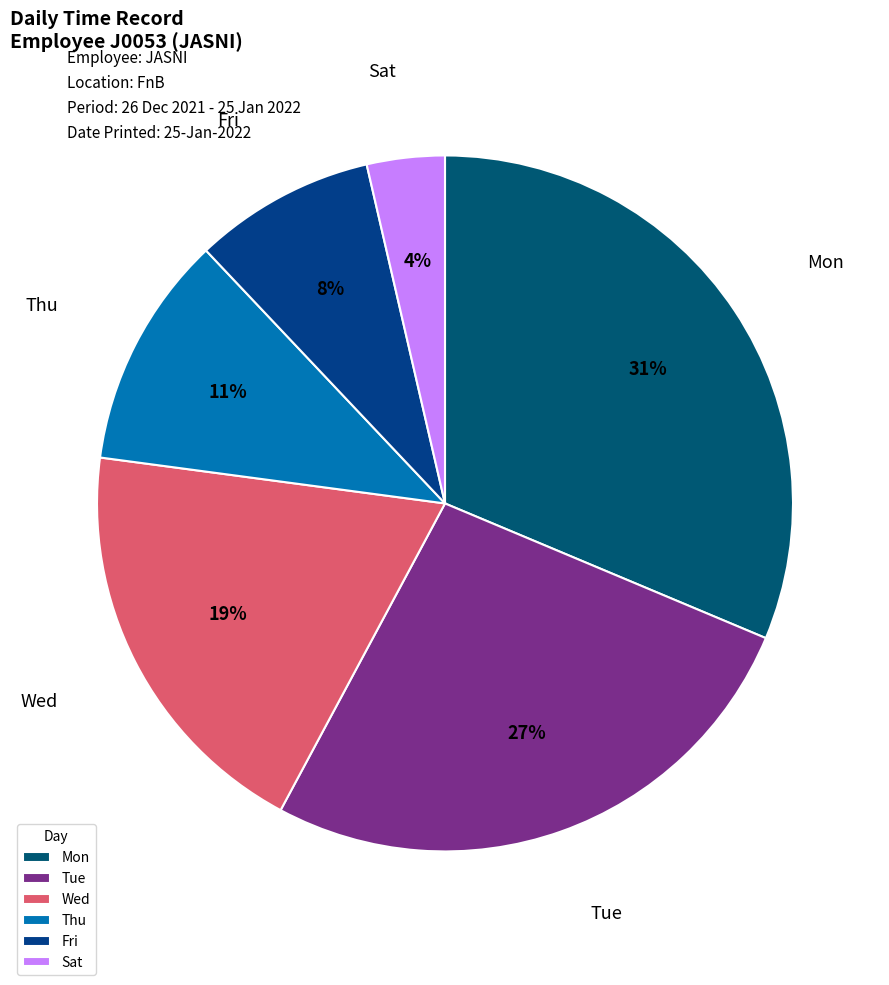

Combined, do Tue and Fri account for over 50%?

No